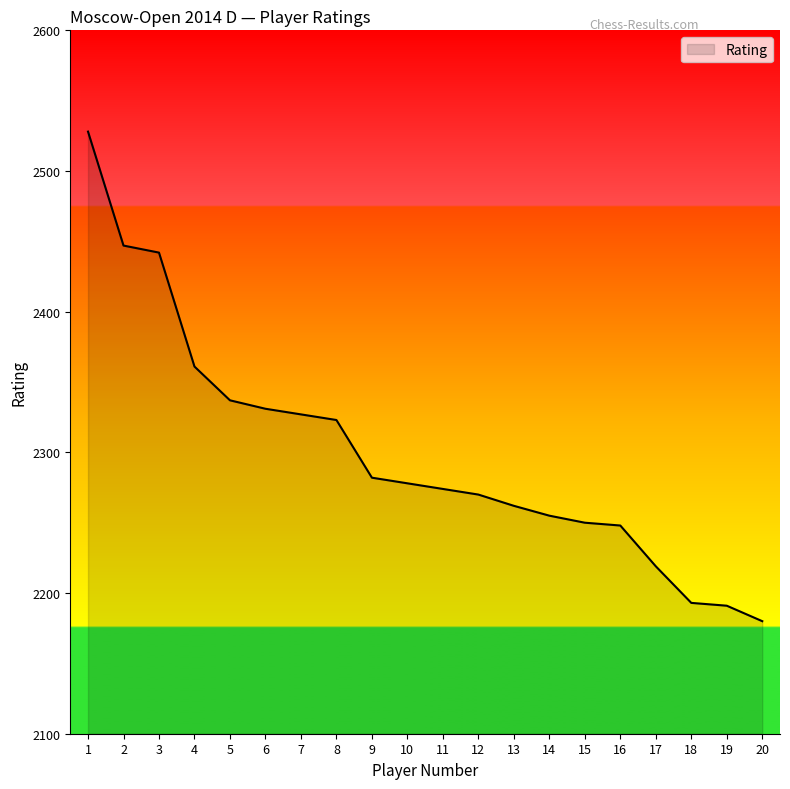

Where does the data first go above 2278?

1